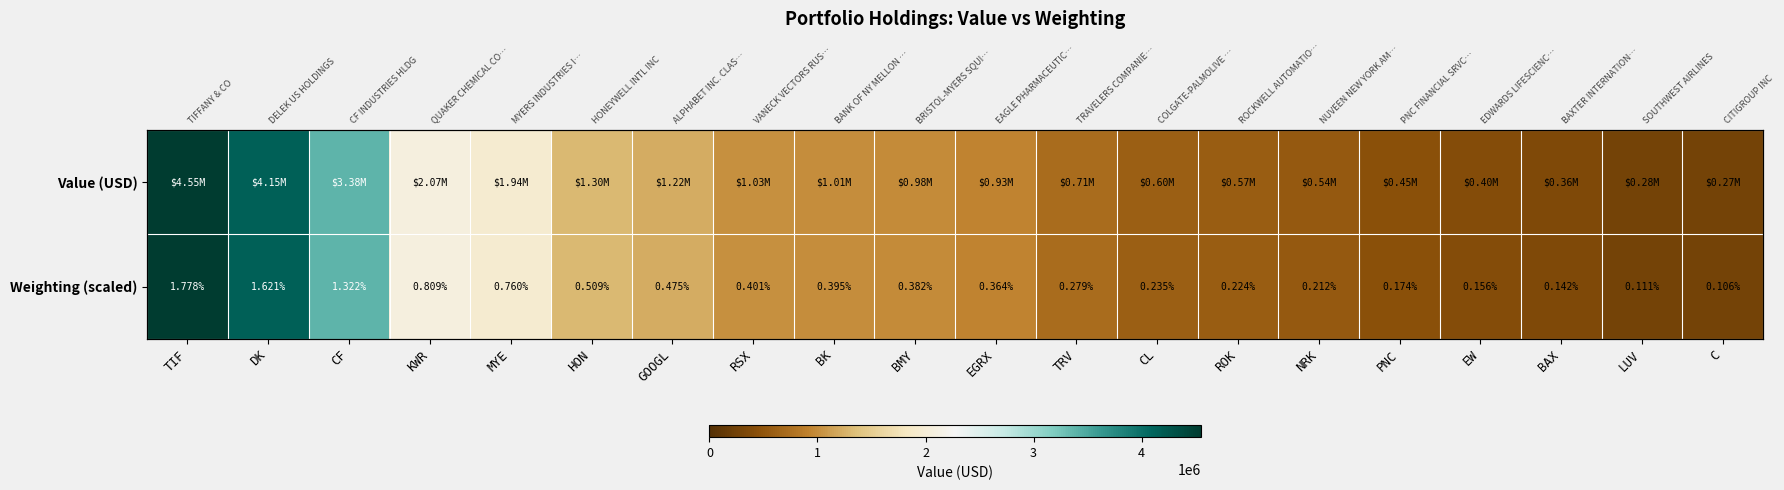

What is the maximum value for Weighting (scaled)?

4548000.0